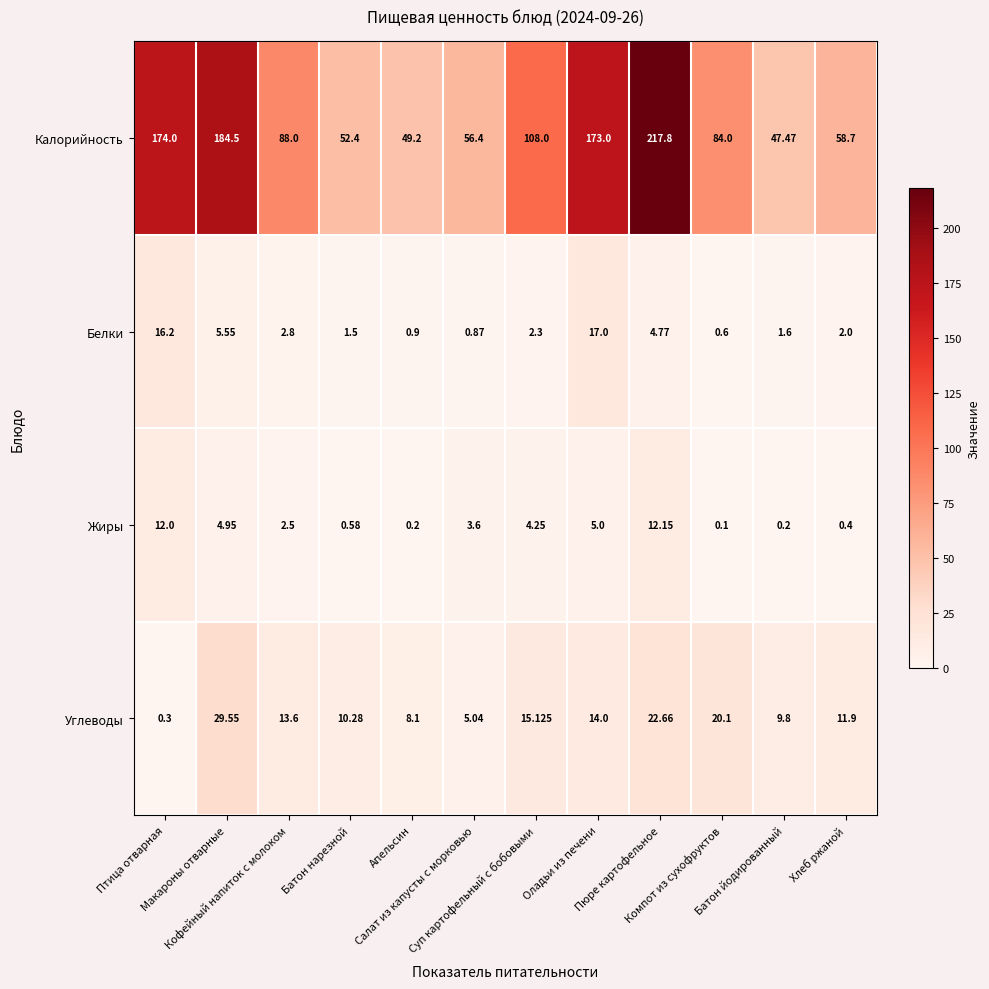

How many distinct data groups are displayed?

4